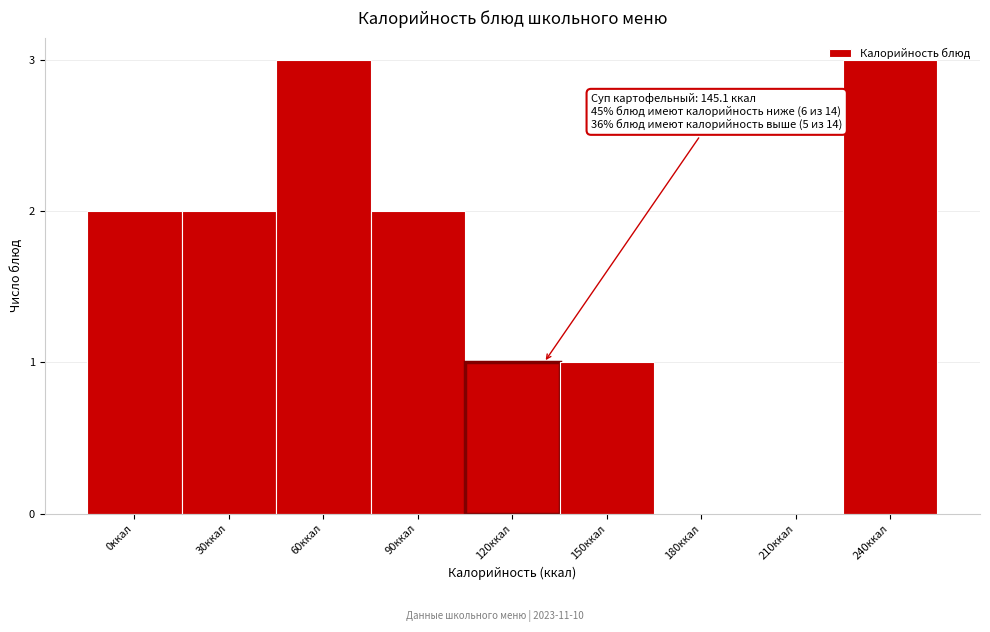

What is the ratio of the value at 120ккал to the value at 30ккал?

0.5